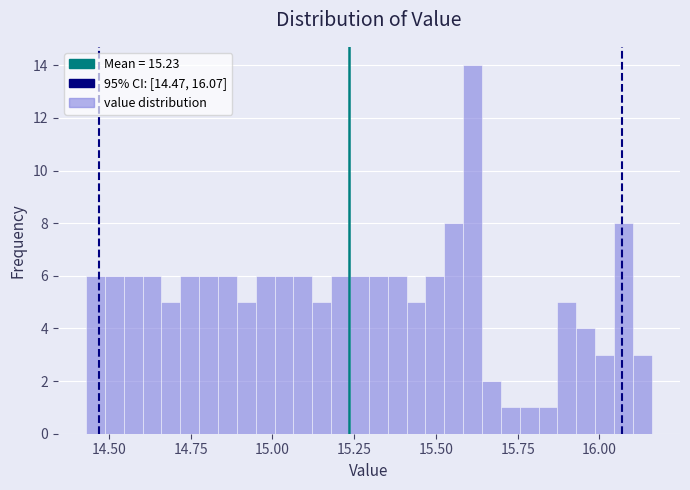

Around what value on the x-axis is the tallest bar? Give the approximate position of its centre, as read against the axis.

15.60